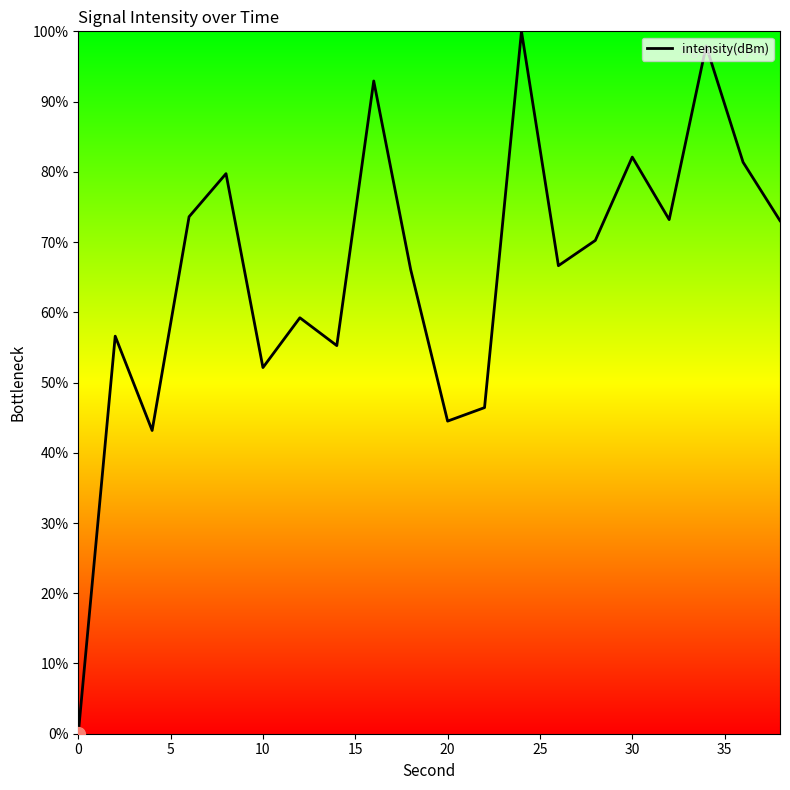

What is the greatest value displayed?

100.0